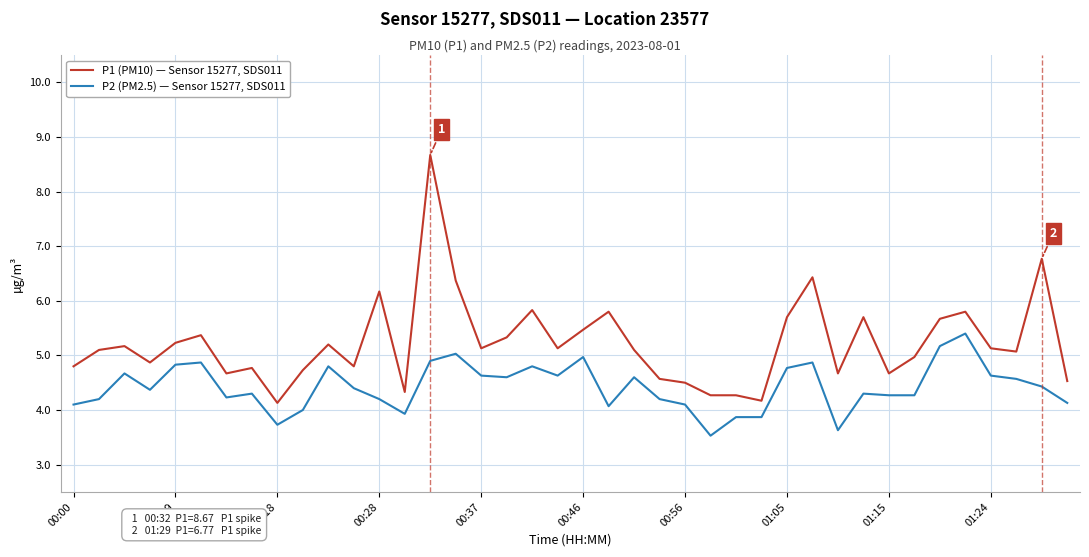

What are all the series names shown in the legend?

P1 (PM10) — Sensor 15277, SDS011, P2 (PM2.5) — Sensor 15277, SDS011